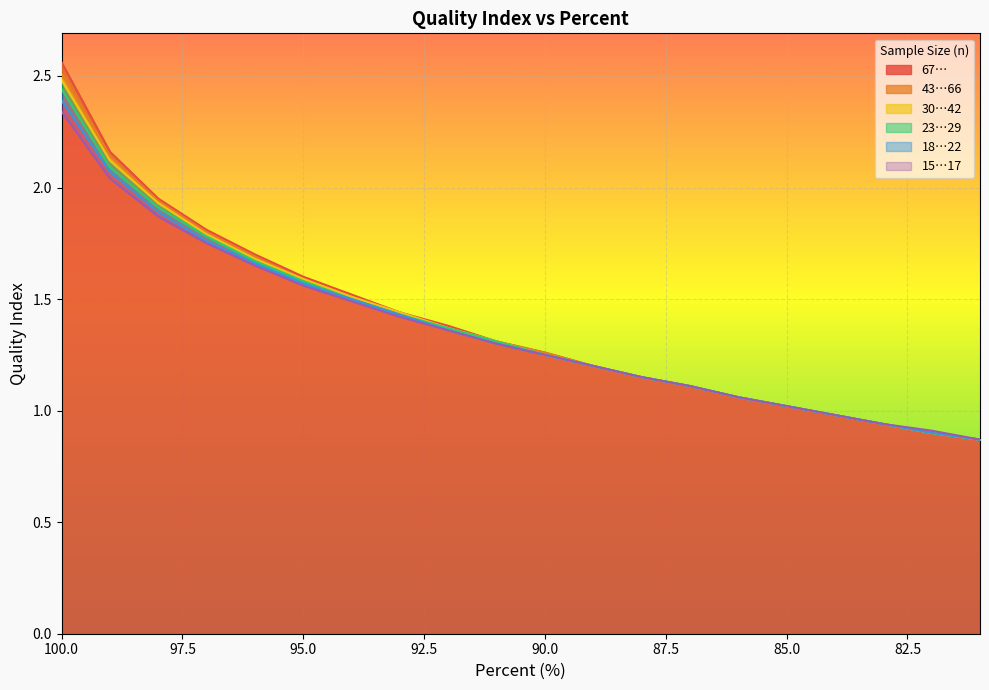

Where does the 67… series first go above 1?

100